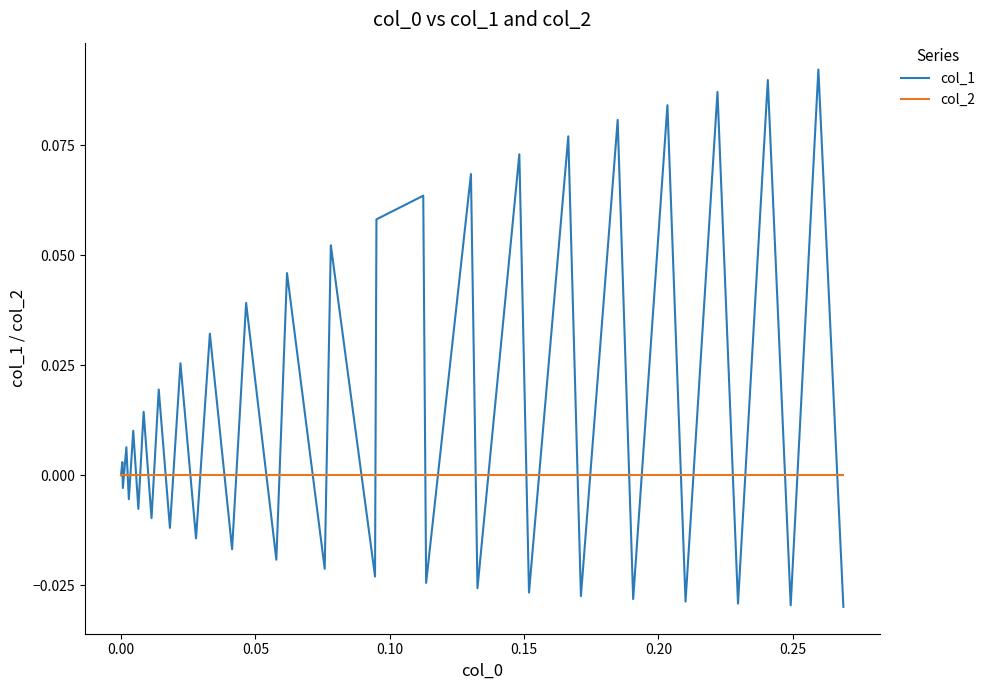

Is this an area chart (filled region under the line)?

No